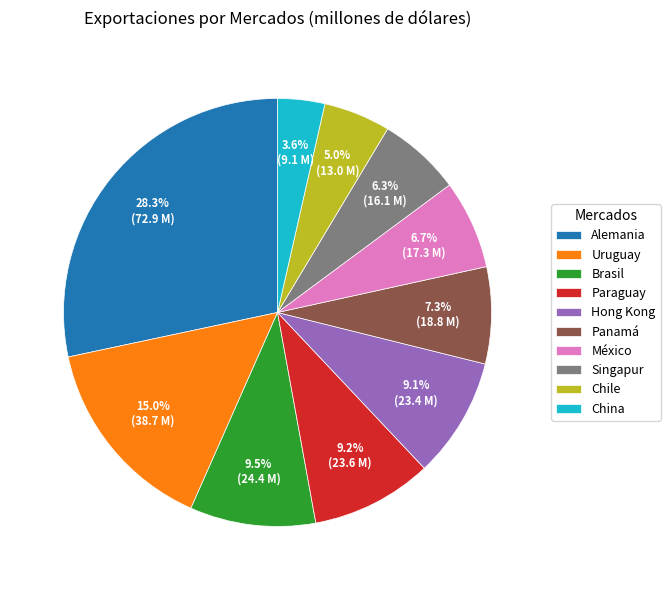

How many segments does this pie chart have?

10